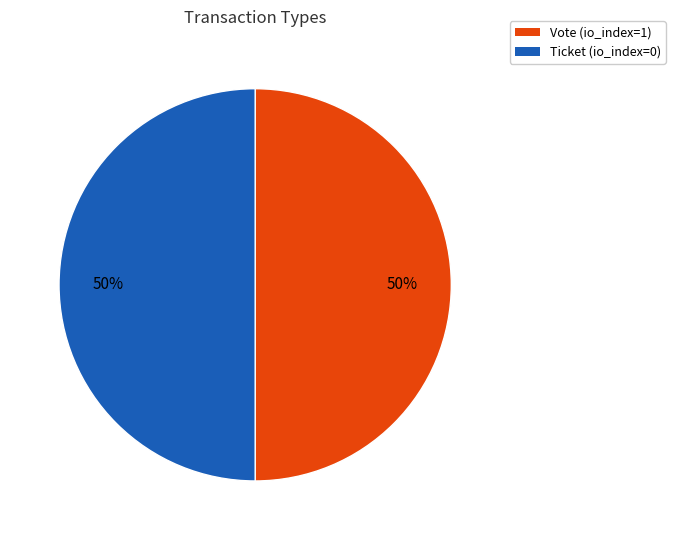

How many slices are in this pie chart?

2